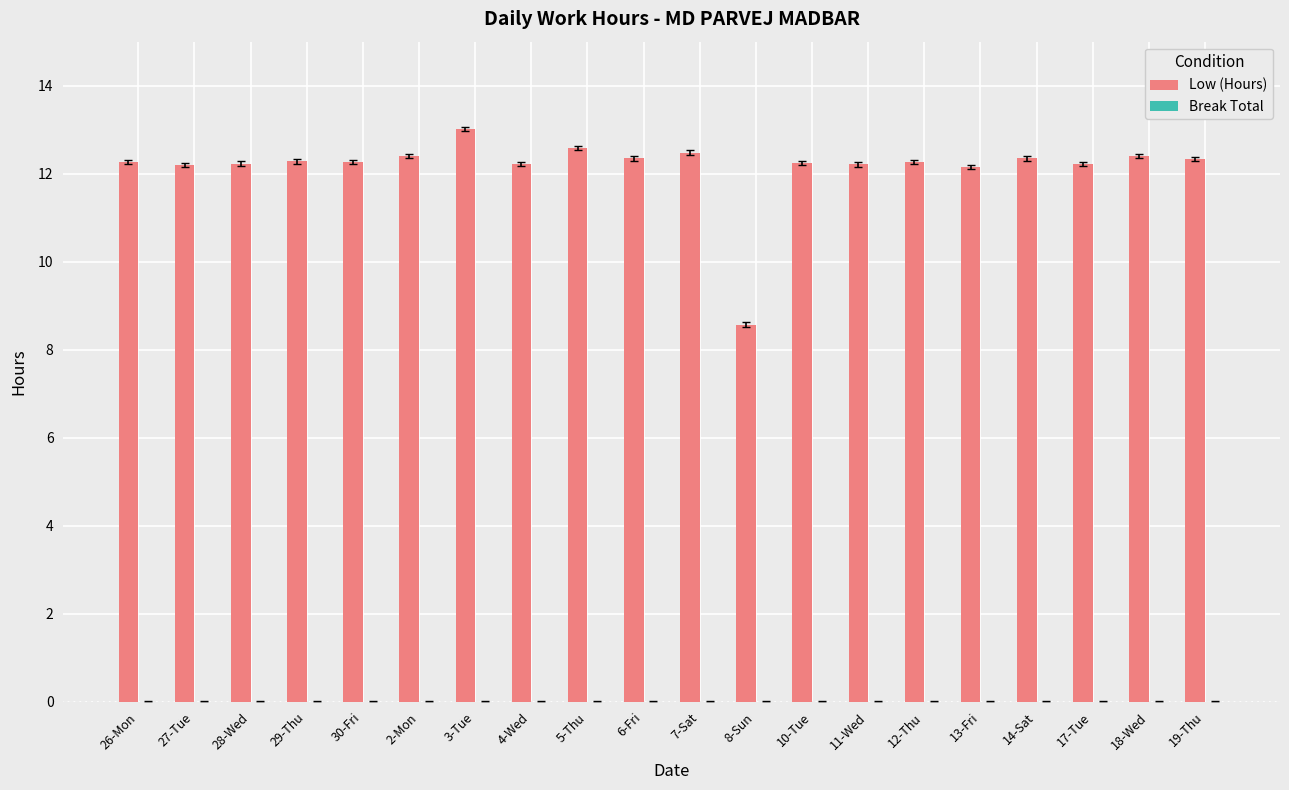

What is the label of the 8th bar from the right?

10-Tue